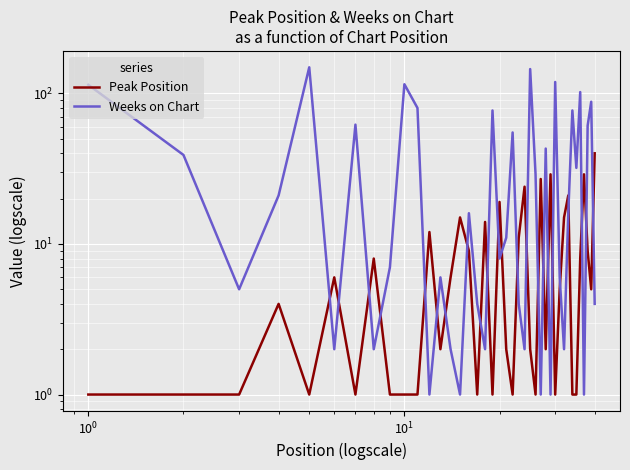

How many interior local valleys does the Weeks on Chart series have?

13